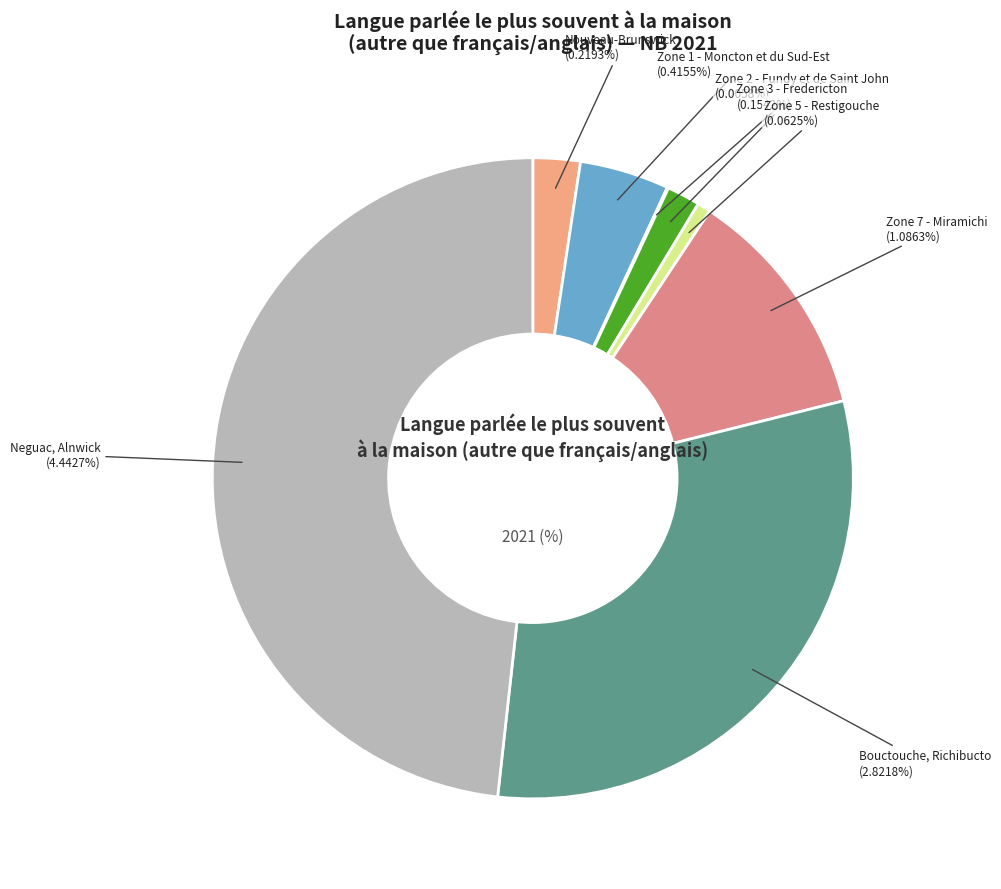

Is it true that Bouctouche, Richibucto is 24% of the pie?

False